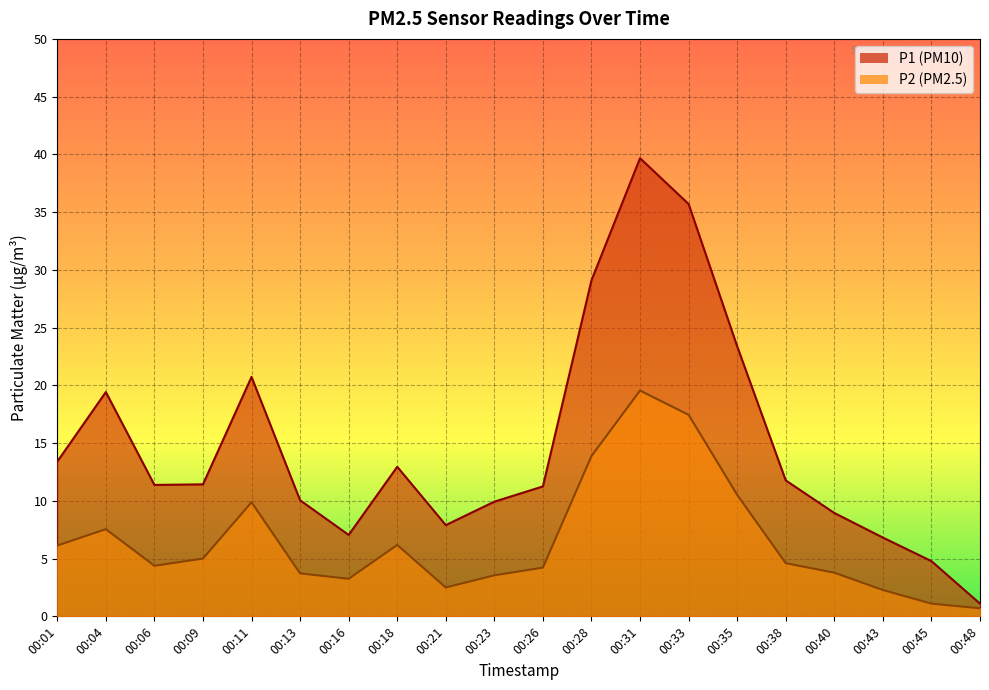

Which category has the highest value across all series?

00:31